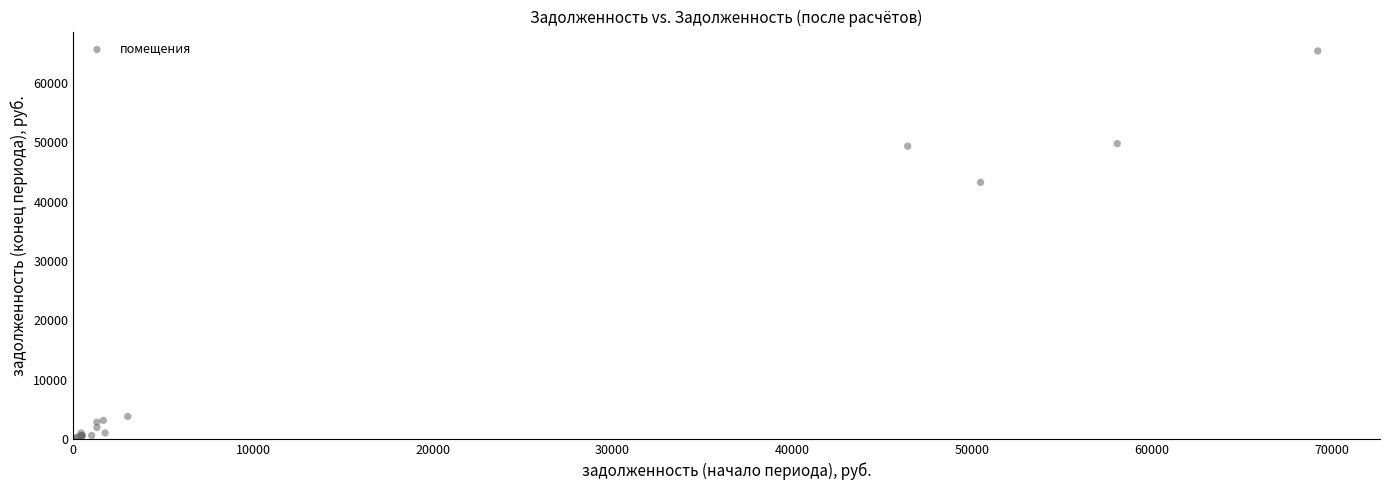

What Y value in the scatter plot is closest to 32697?

43234.6